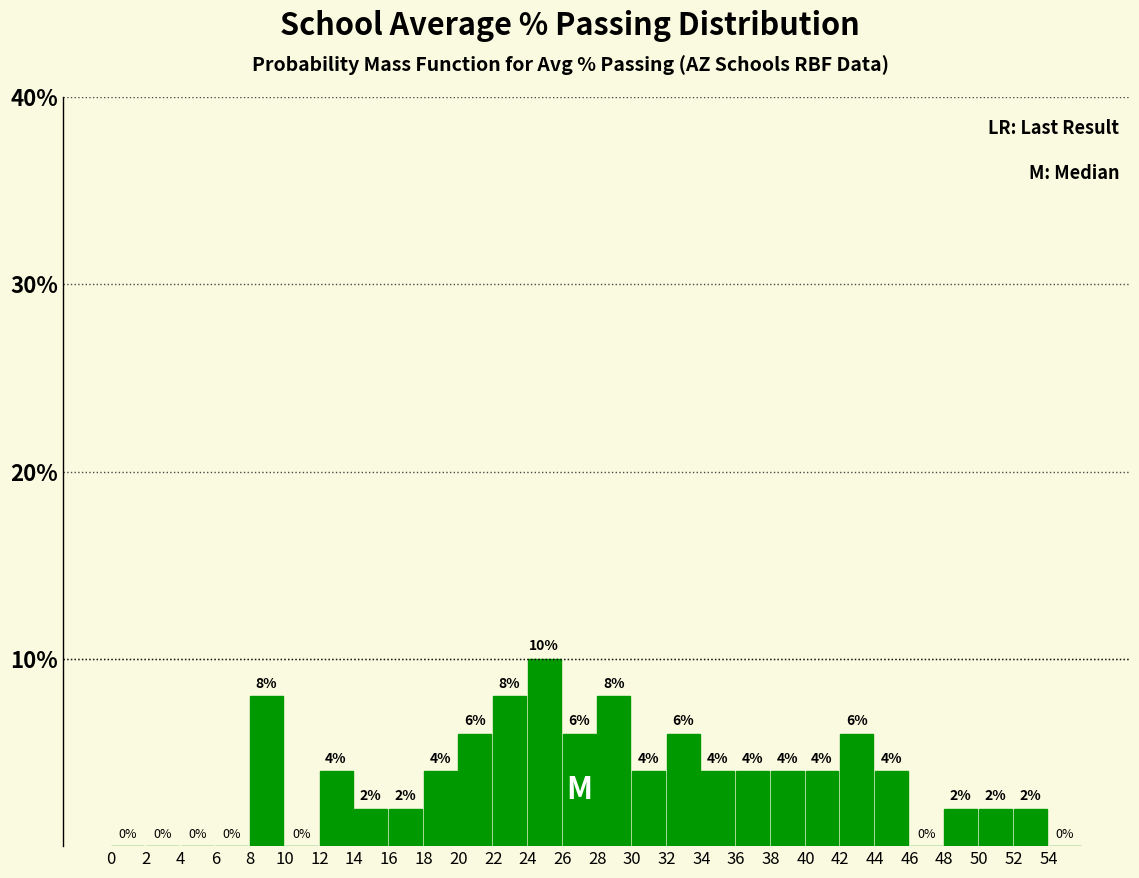

Over which range of the x-axis is the bar tallest?

24 to 26